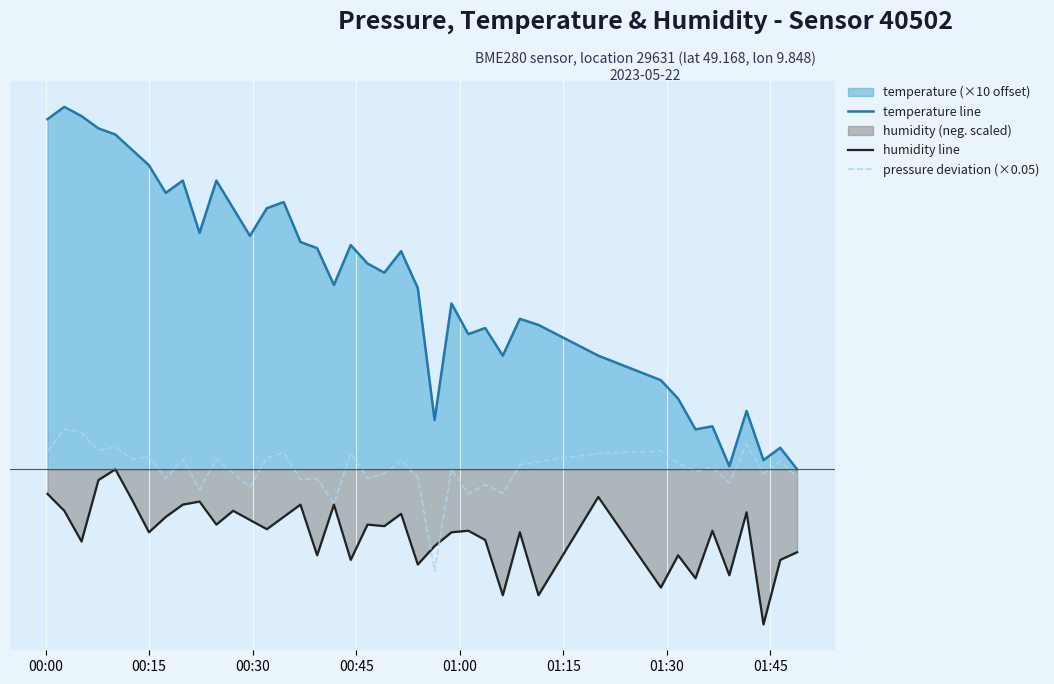

What is the minimum value for humidity line?

-5.1